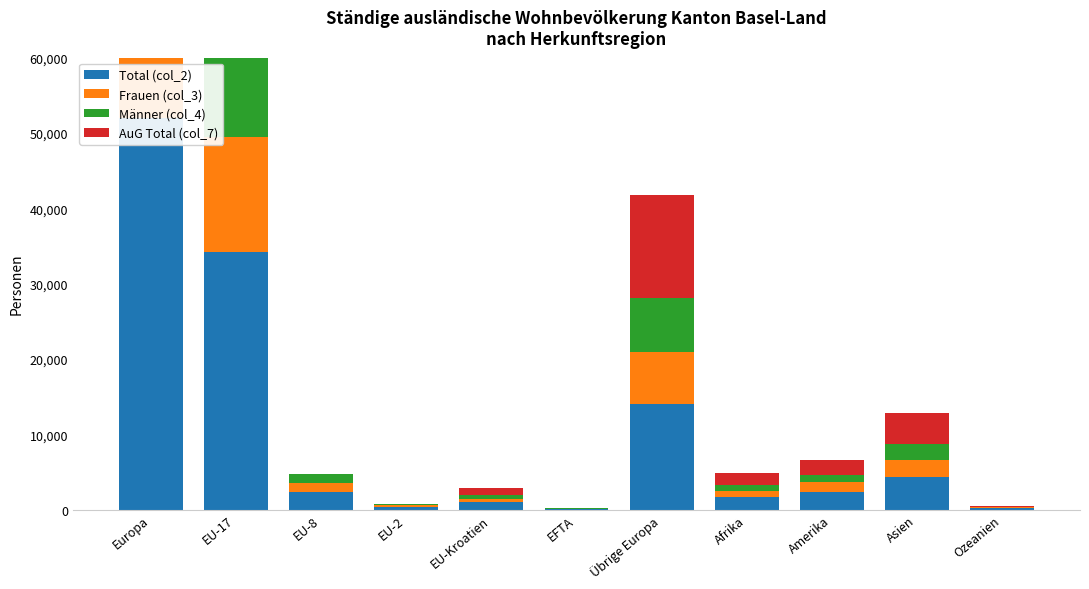

How many data points in Männer (col_4) are above 962?

5